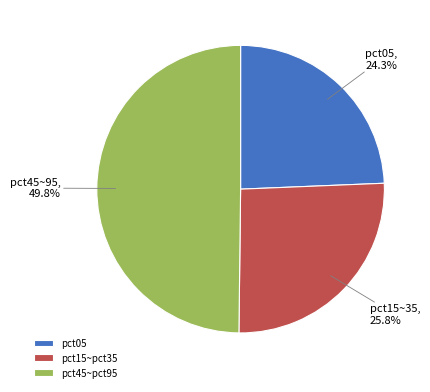

Which slice is the largest?

pct45~pct95